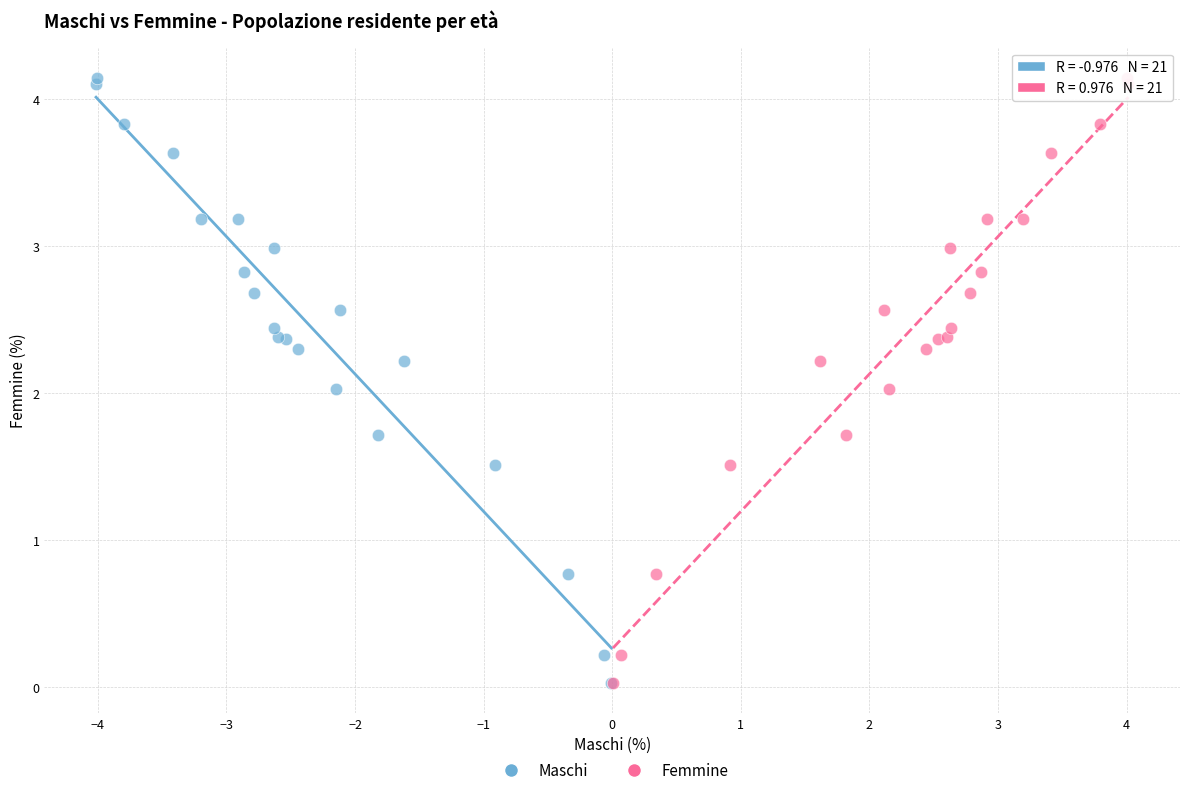

What are all the series names shown in the legend?

Maschi, Femmine